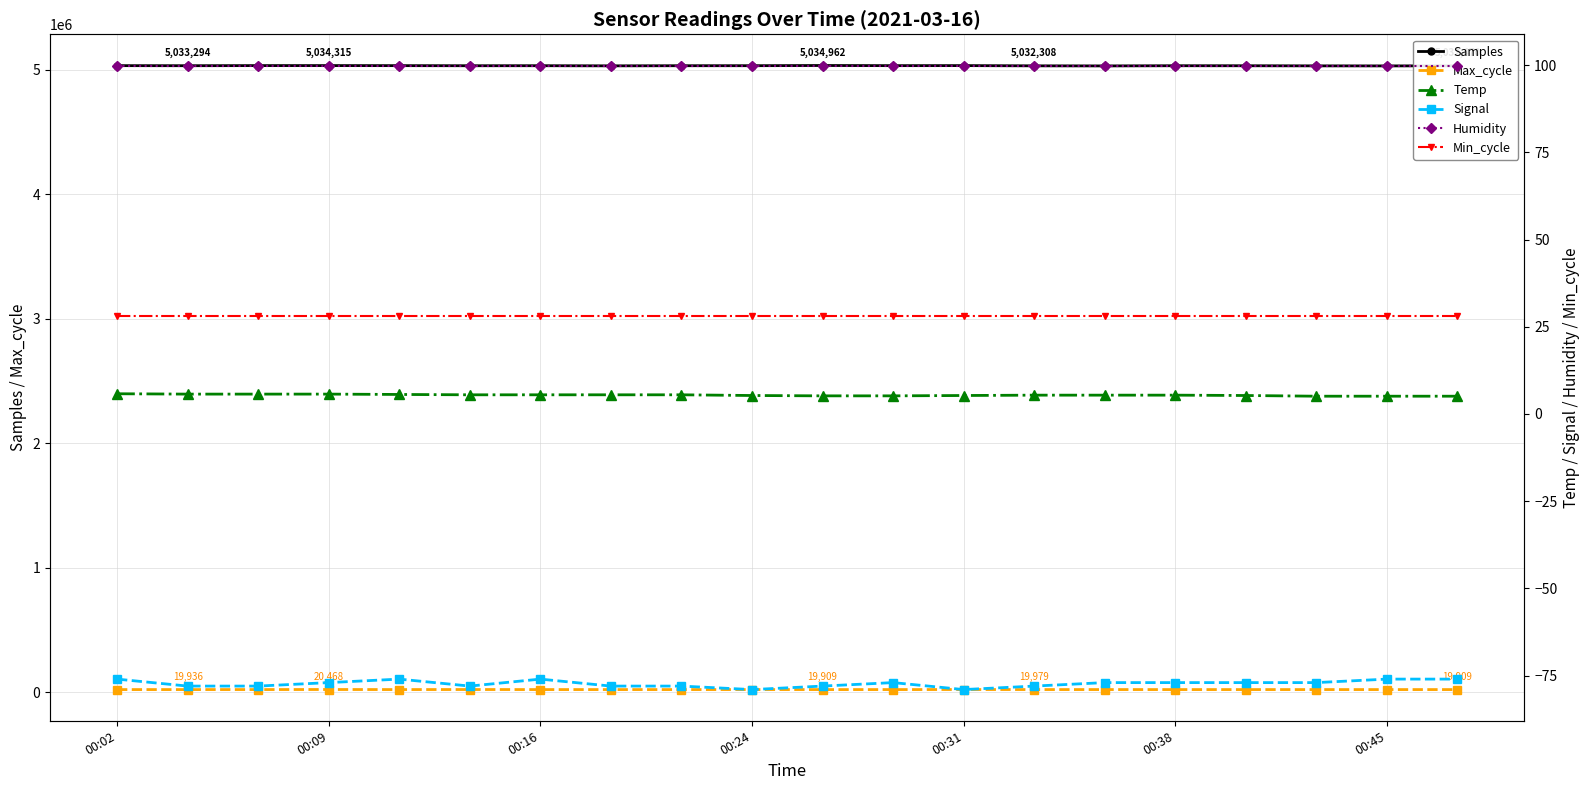

True or false: Samples and Max_cycle cross at least once.

False